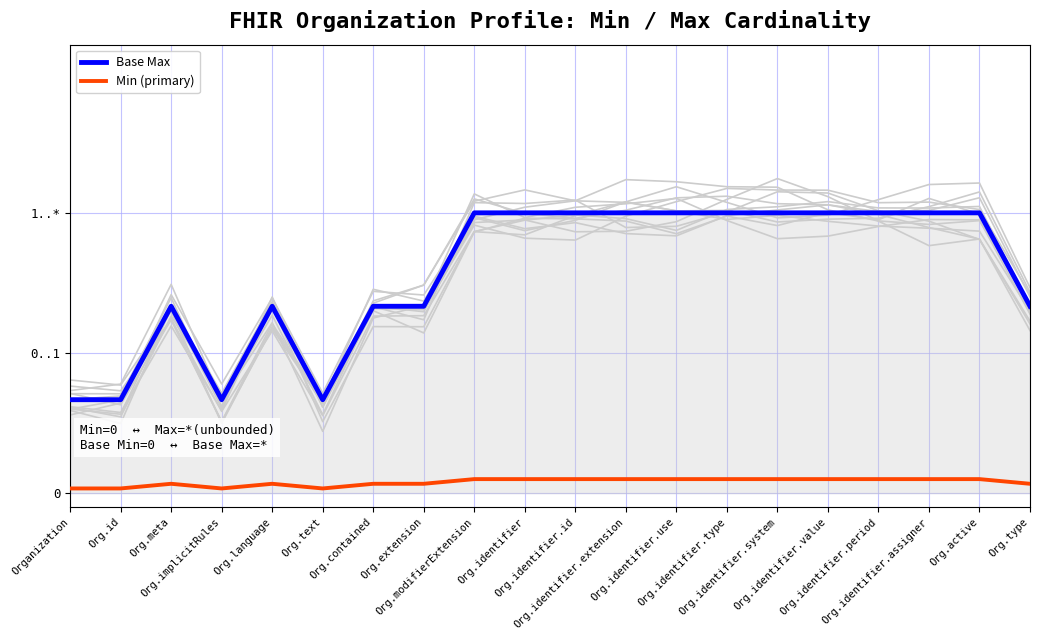

Is it true that Base Max equals 0.3 at Org.type?

False